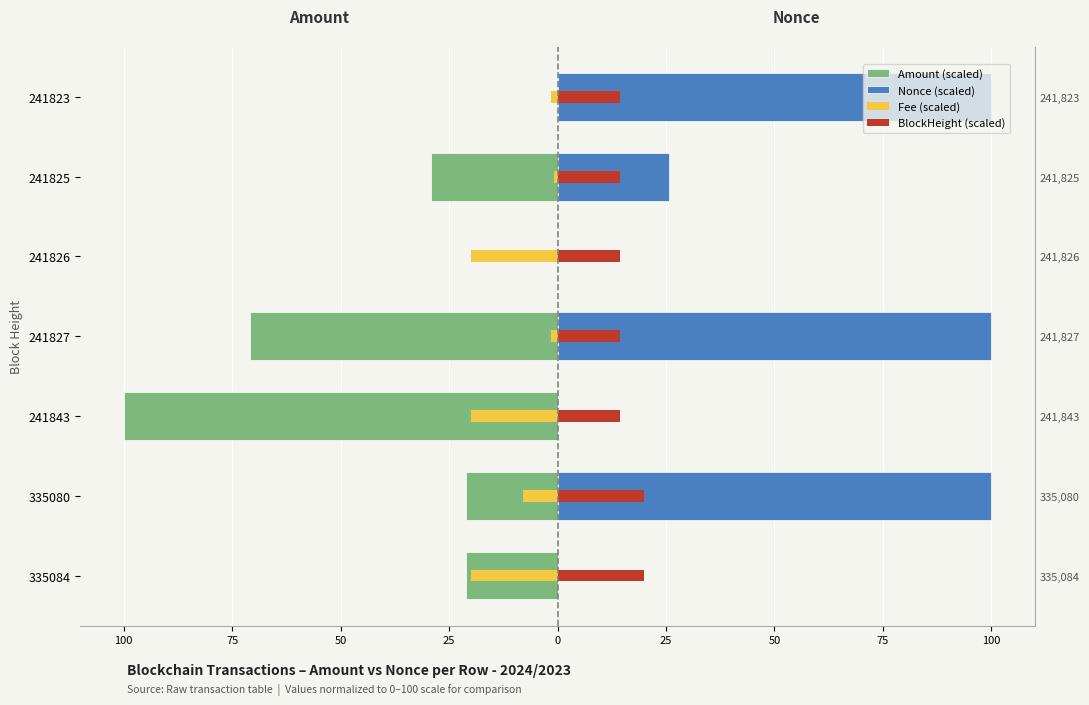

Reading left to right, extract all data points from this chart.

Amount (scaled): -21.2	-21.2	-100.0	-70.9	-0.1	-29.1	-0.1
Nonce (scaled): 0.0	100.0	0.0	99.9	0.0	25.7	99.9
Fee (scaled): -20.0	-8.0	-20.0	-1.6	-20.0	-0.8	-1.6
BlockHeight (scaled): 20.0	20.0	14.4	14.4	14.4	14.4	14.4